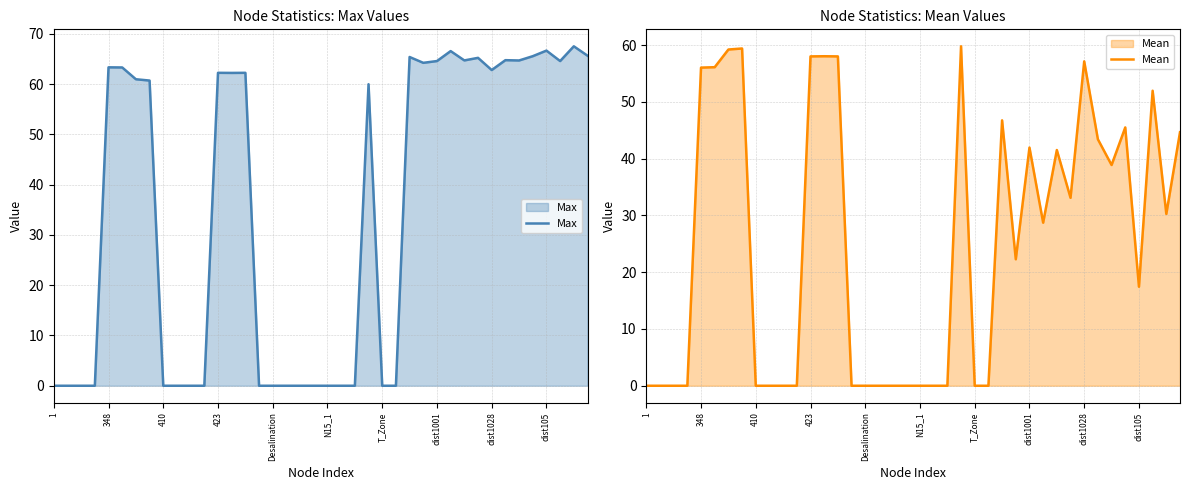

How many values in the Mean series are below 28?

20